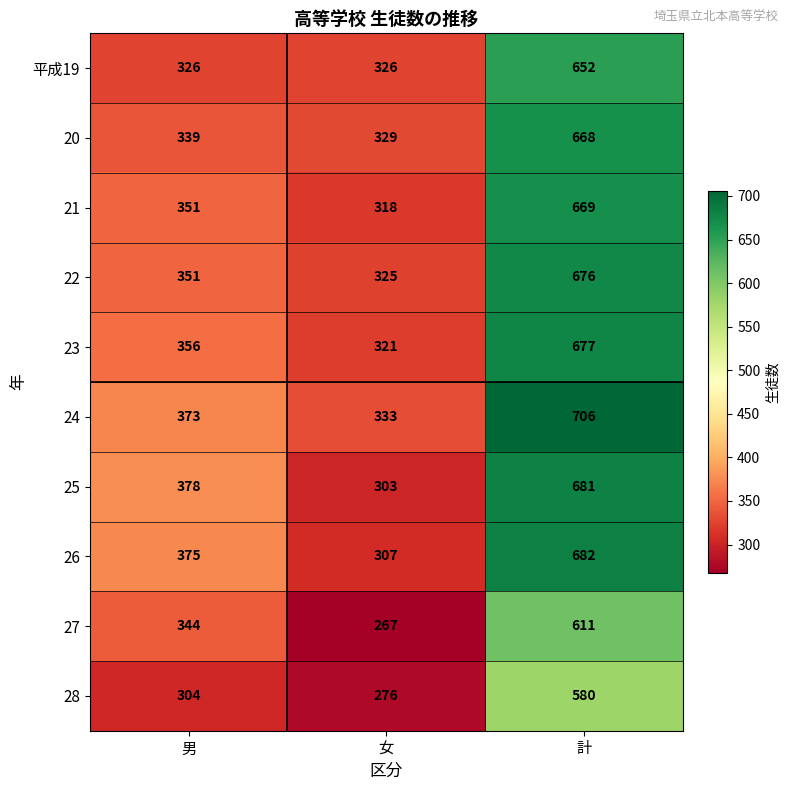

What is the average value of the 24 series?

471